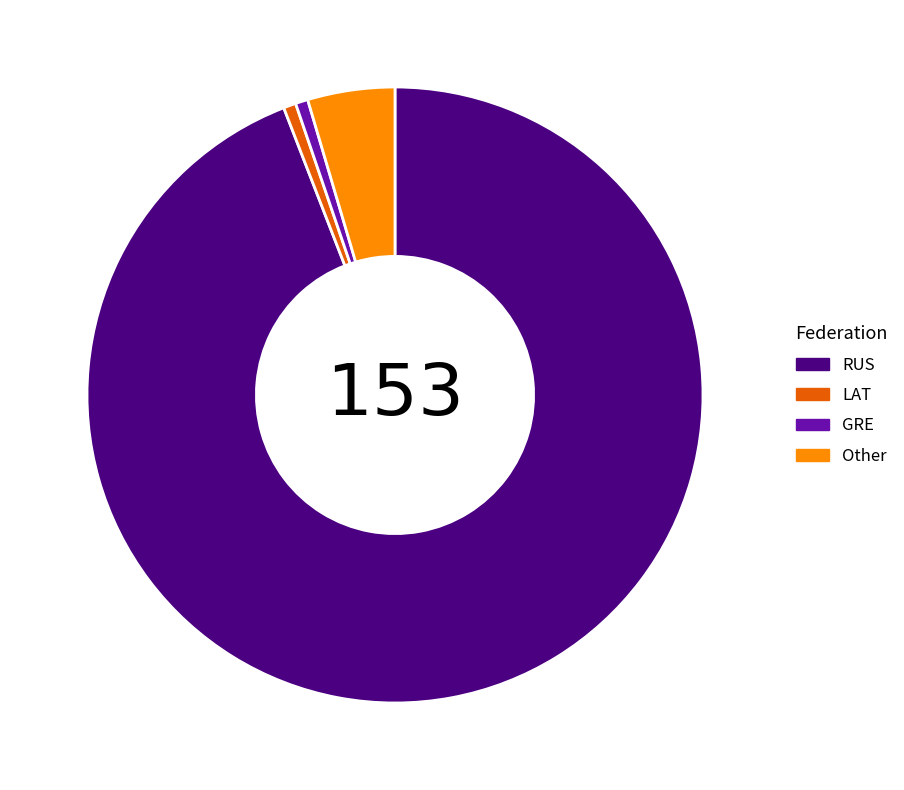

The GRE slice represents 1% of the pie. True or false?

True